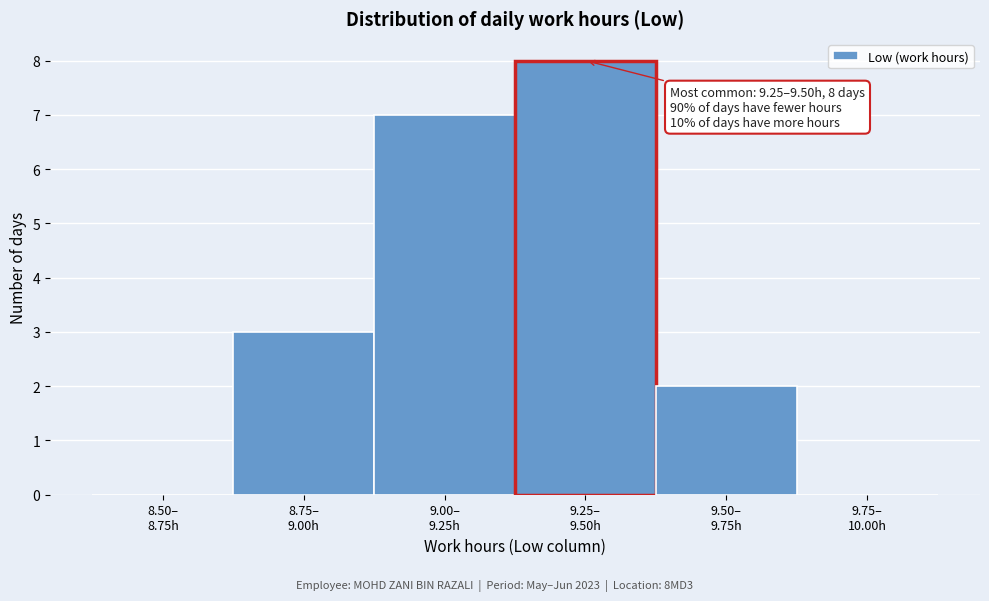

What is the maximum value shown in the chart?

8